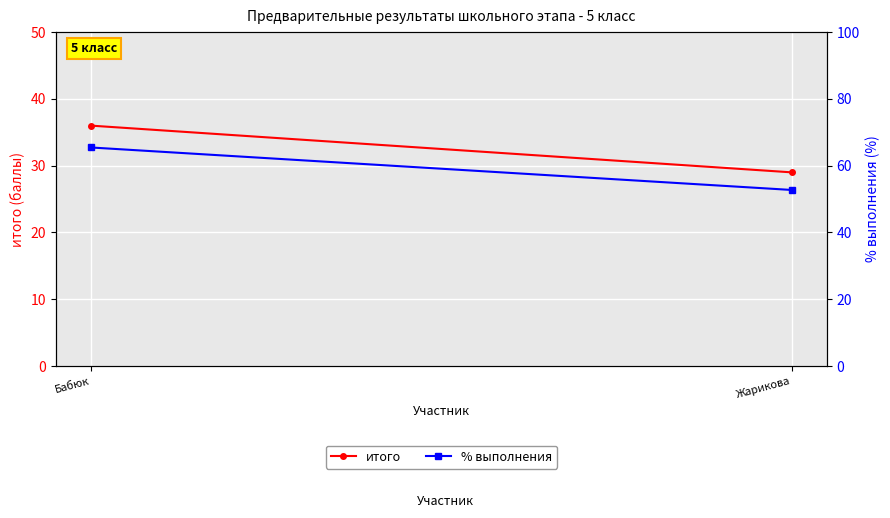

True or false: итого has a value of 29.0 at Жарикова.

True